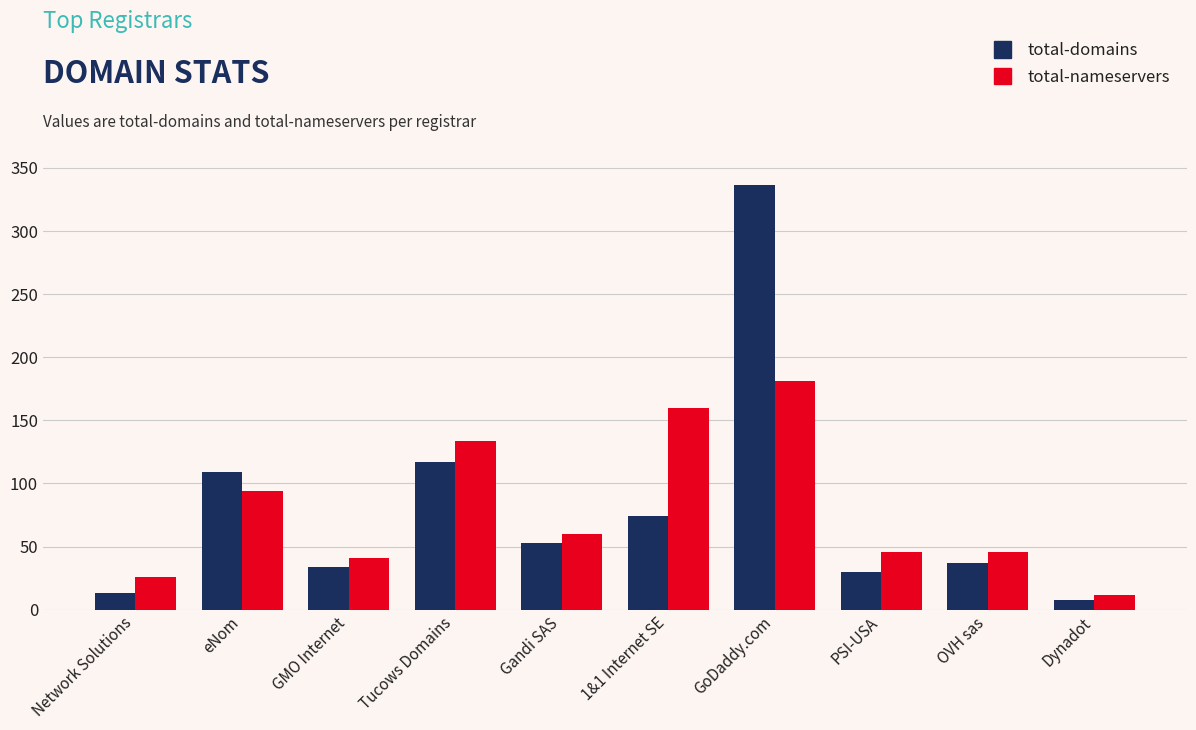

What is the value of the total-domains bar at the 4th from the left?

117